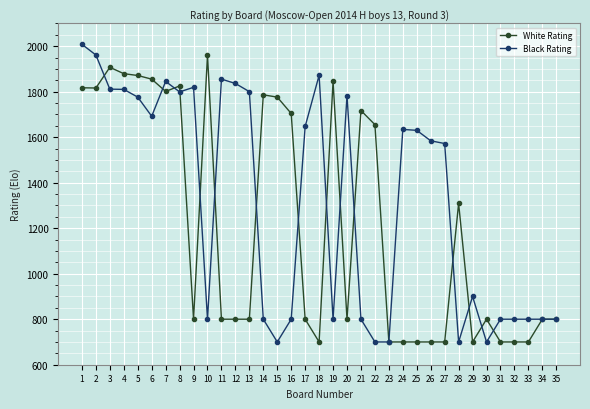

Where do White Rating and Black Rating first cross each other?

2 and 3